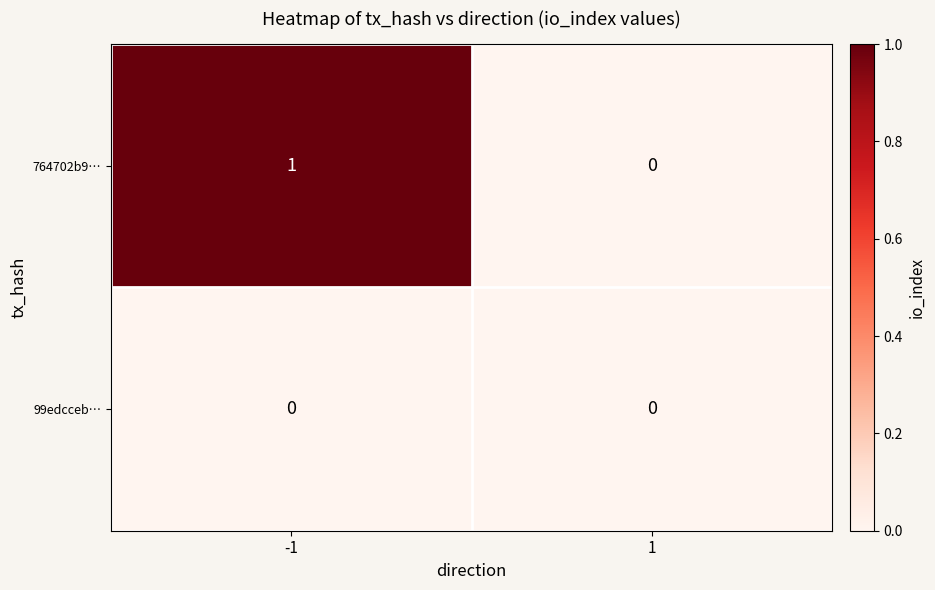

Which series has the largest total across all categories?

764702b9…